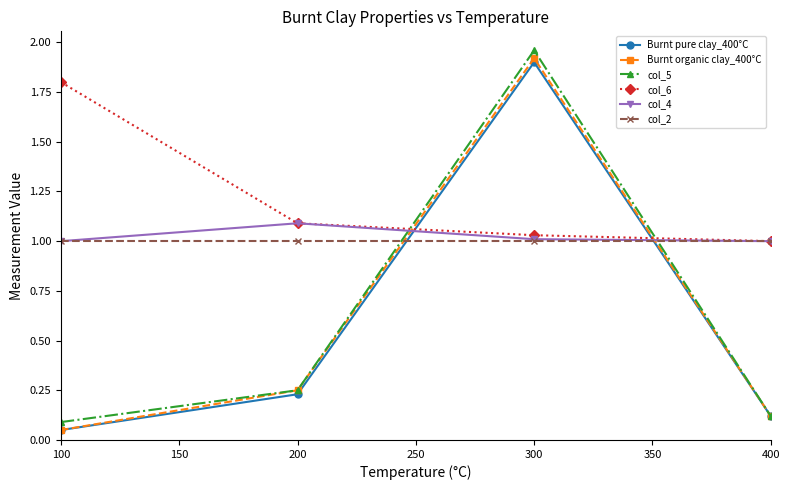

Does the chart display data point markers on the line(s)?

Yes